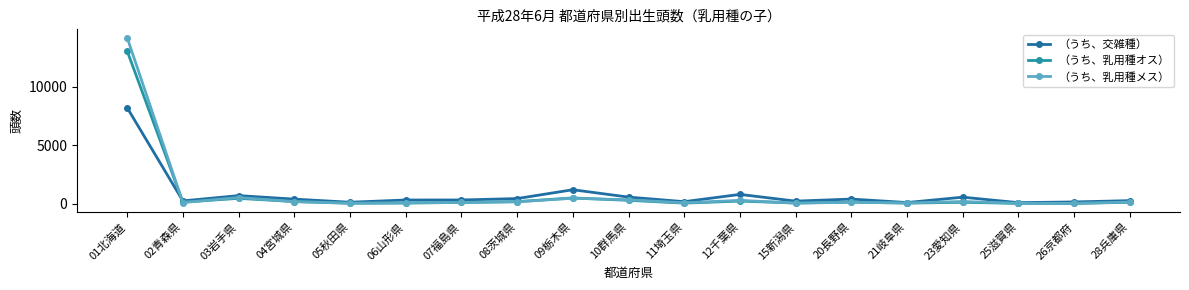

How many distinct data groups are displayed?

3